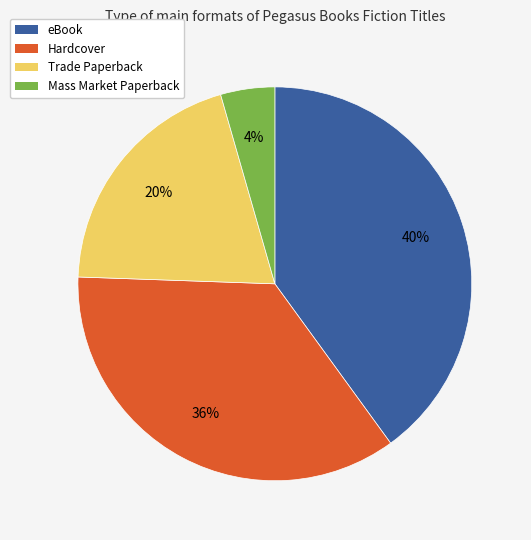

Does Mass Market Paperback represent more than half of the total?

No